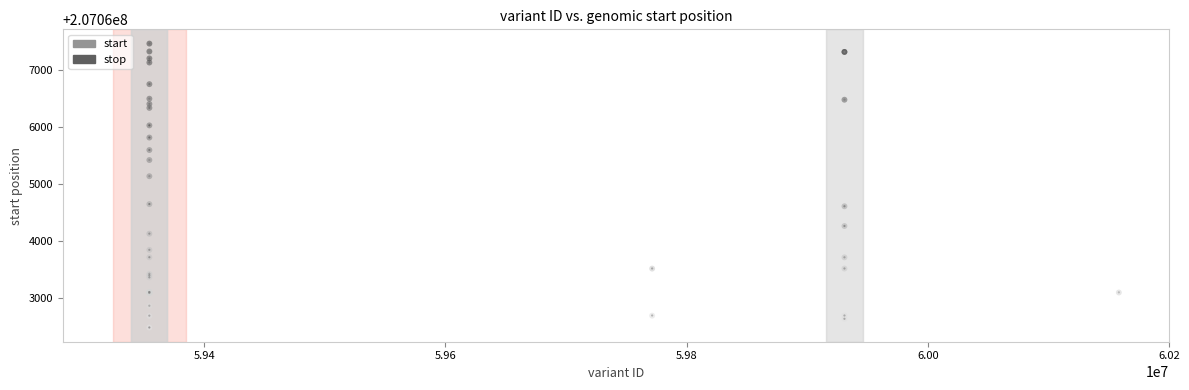

What are all the series names shown in the legend?

start, stop